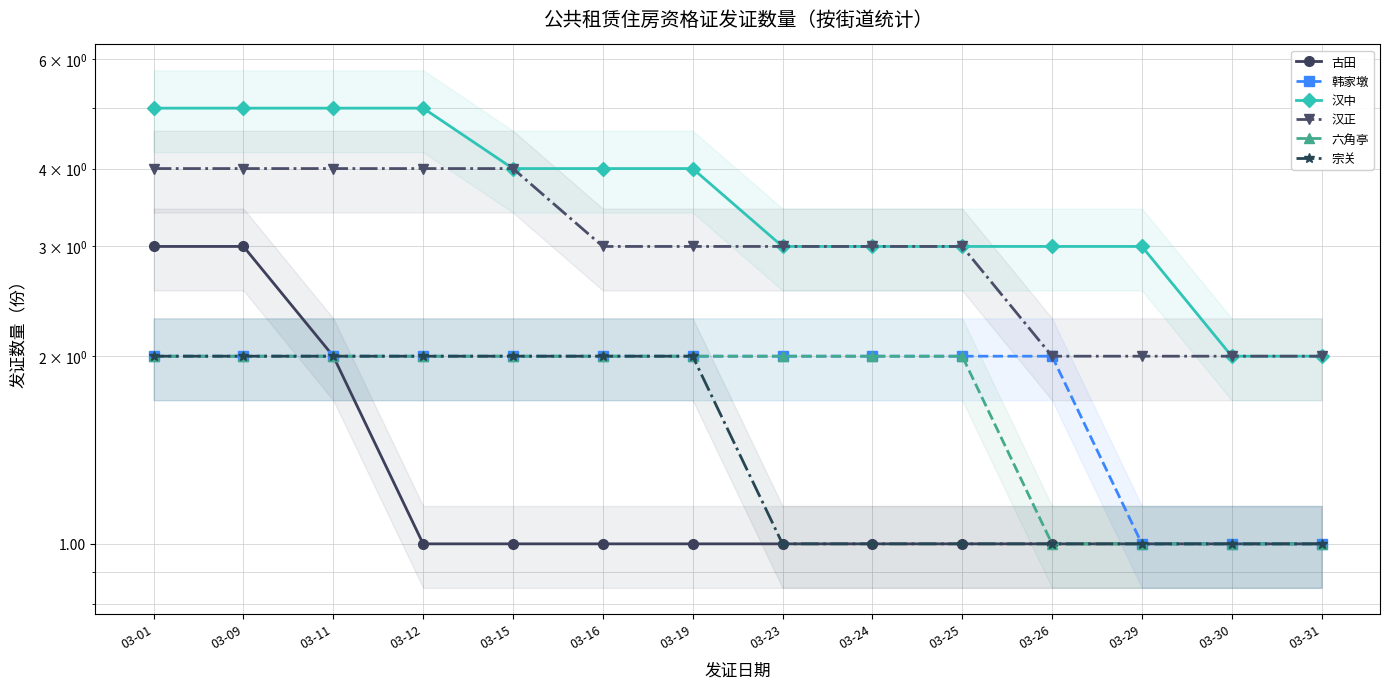

What is the highest value of the 汉正 series?

4